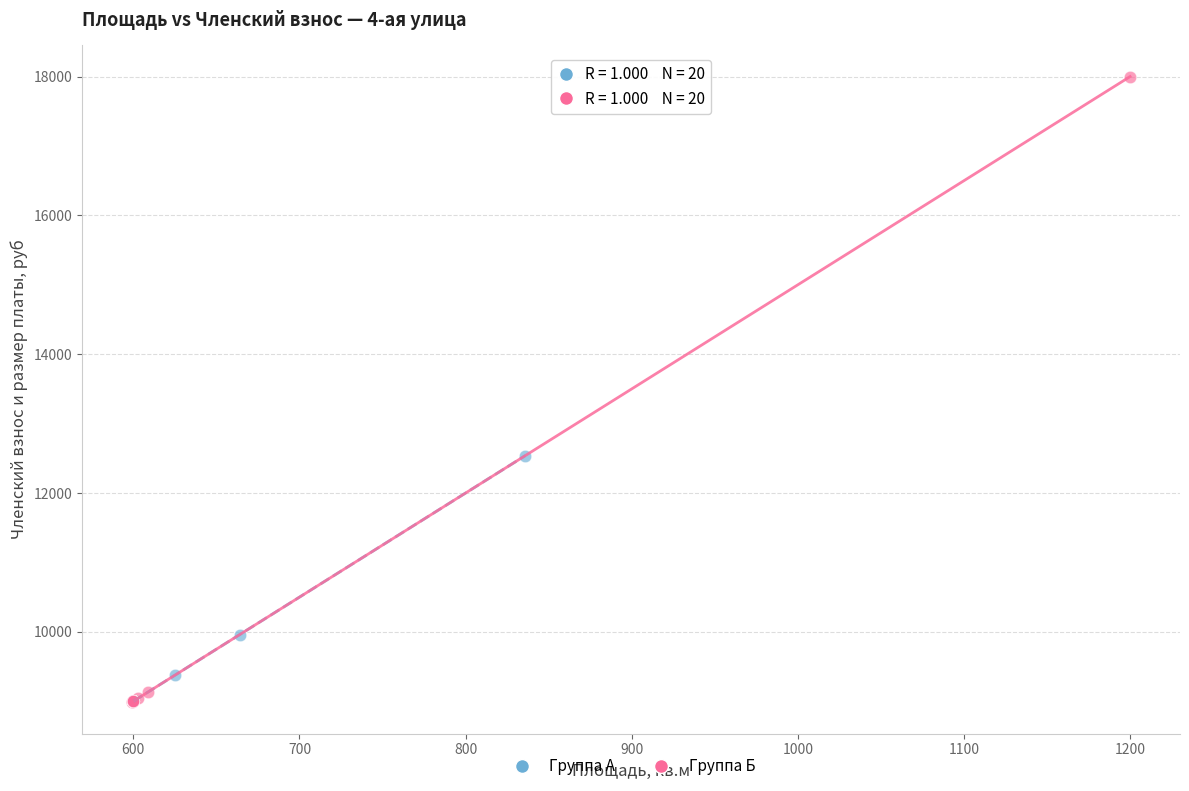

Which series has the widest spread of Y values?

Группа Б